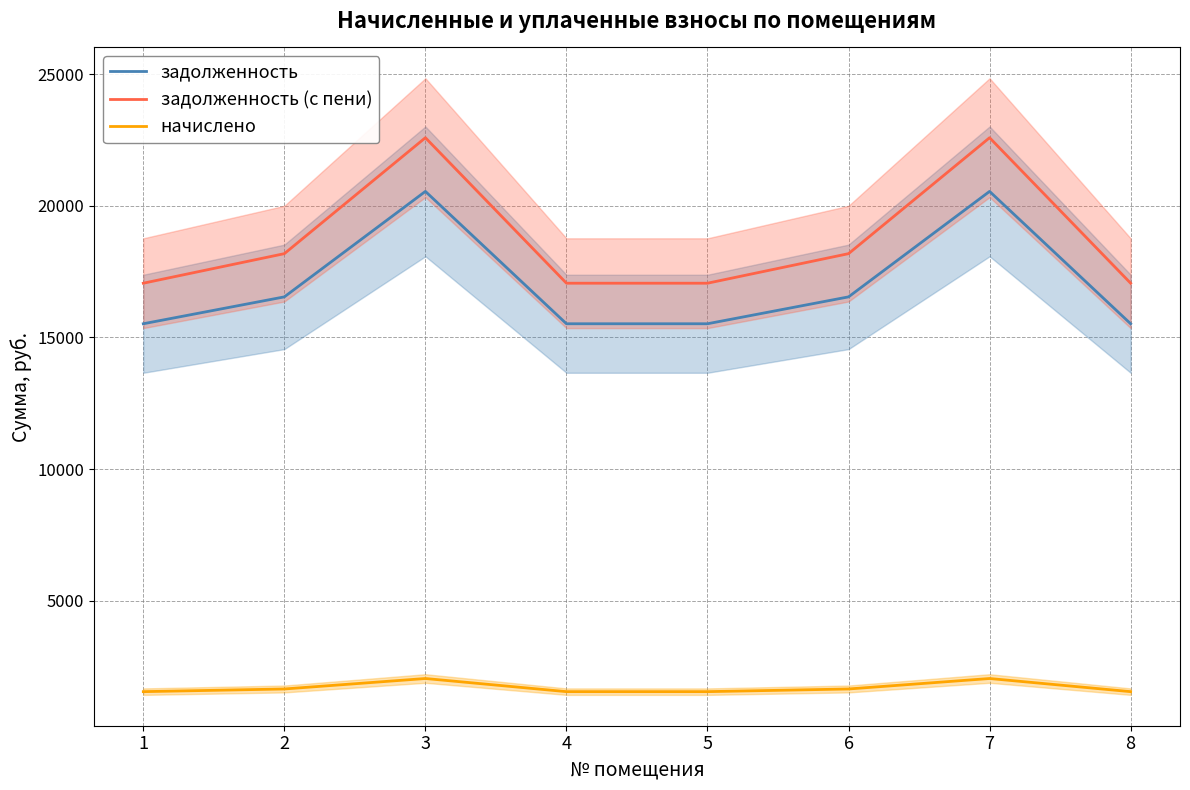

At how many categories does at least one series exceed 9370?

8